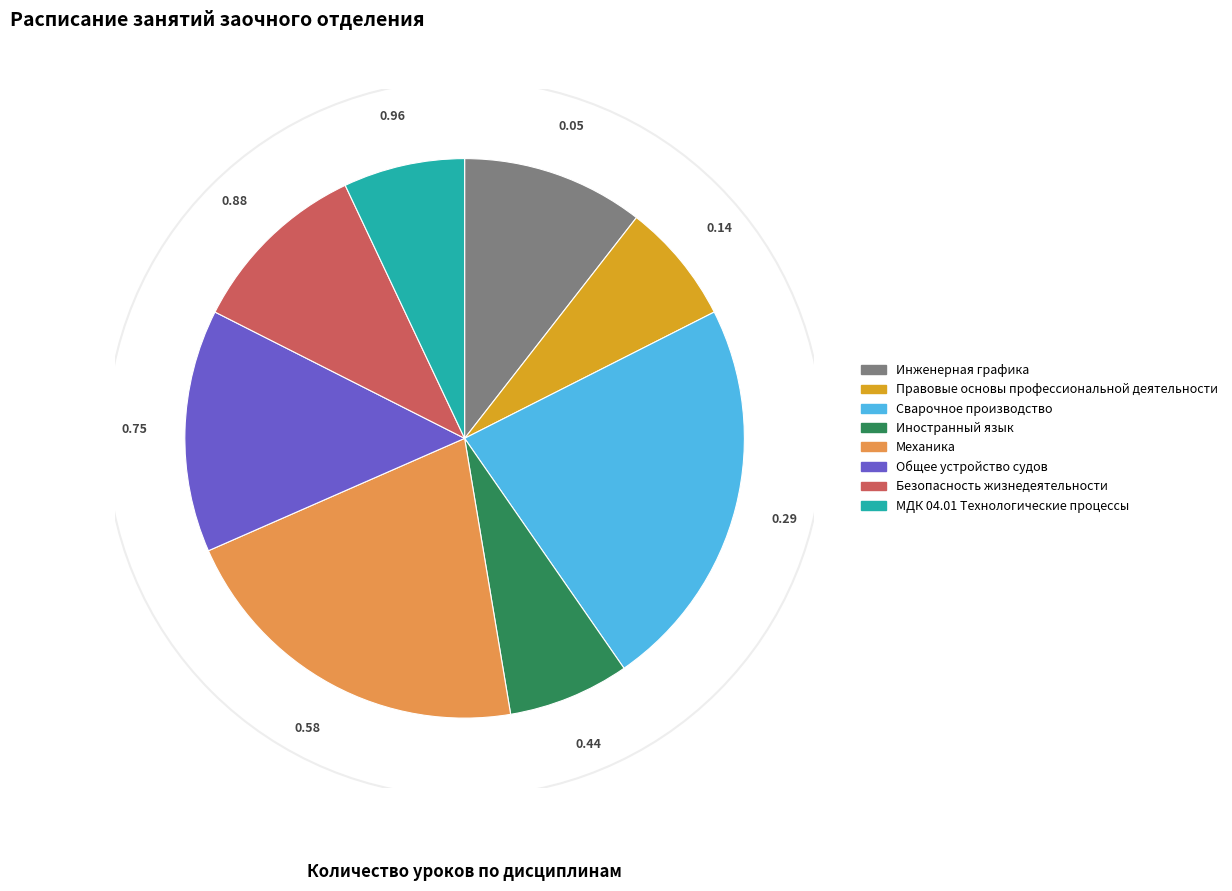

Does Общее устройство судов represent more than half of the total?

No